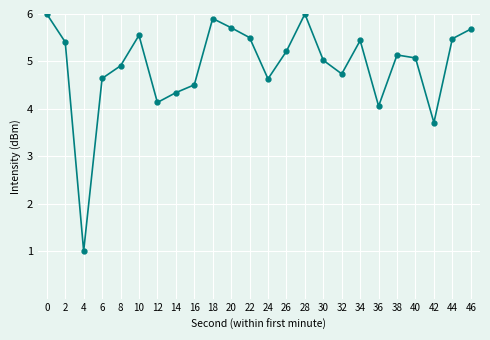

Reading left to right, extract all data points from this chart.

0=6.0	2=5.4	4=1.0	6=4.6	8=4.9	10=5.6	12=4.1	14=4.3	16=4.5	18=5.9	20=5.7	22=5.5	24=4.6	26=5.2	28=6.0	30=5.0	32=4.7	34=5.4	36=4.1	38=5.1	40=5.1	42=3.7	44=5.5	46=5.7